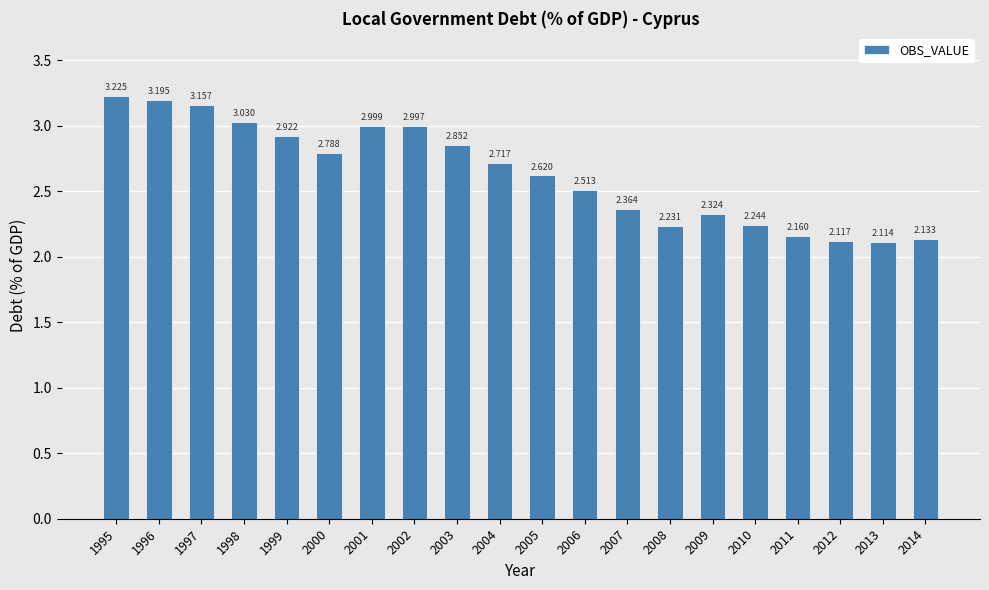

What is the value of the 17th bar from the left?

2.2